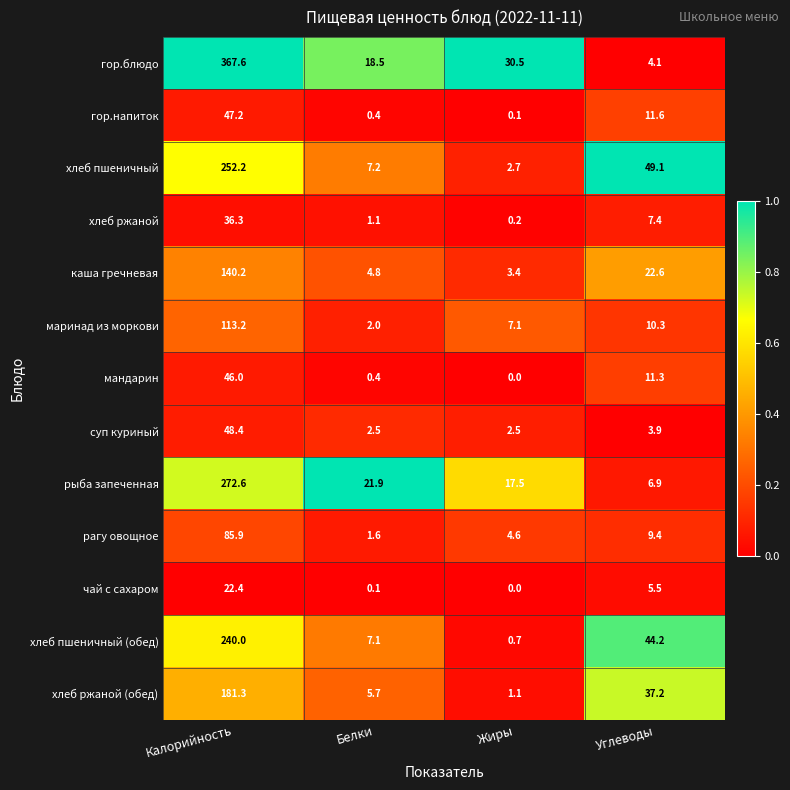

Rank the series by their maximum value, from highest to lowest.

гор.блюдо, рыба запеченная, хлеб пшеничный, хлеб пшеничный (обед), хлеб ржаной (обед), каша гречневая, маринад из моркови, рагу овощное, суп куриный, гор.напиток, мандарин, хлеб ржаной, чай с сахаром